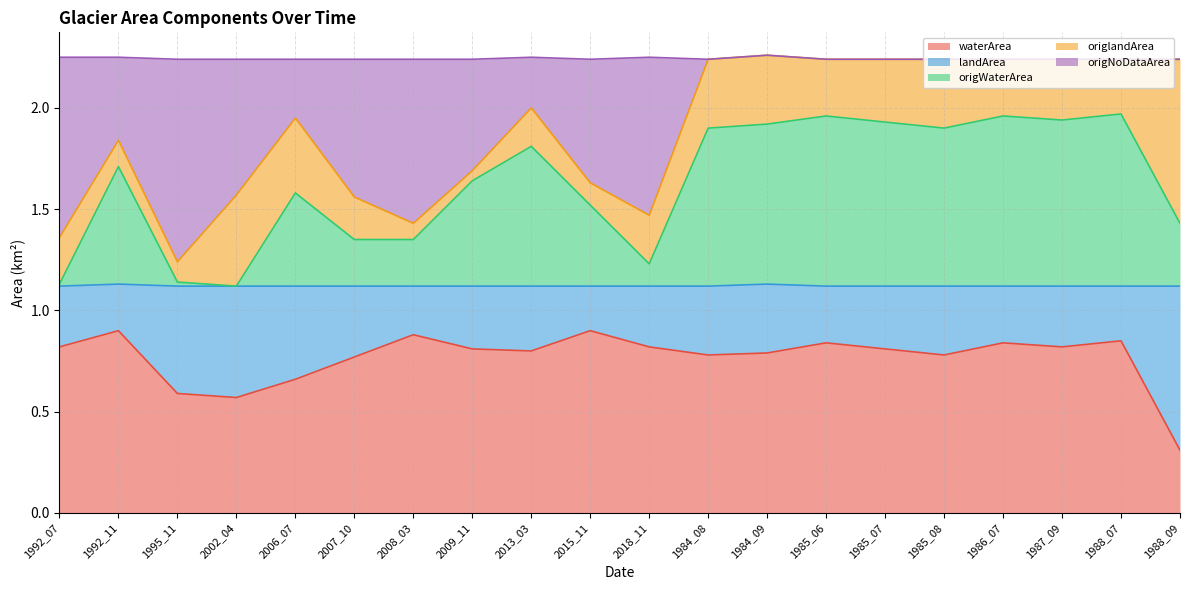

Which label corresponds to the smallest value in the chart?

1988_09